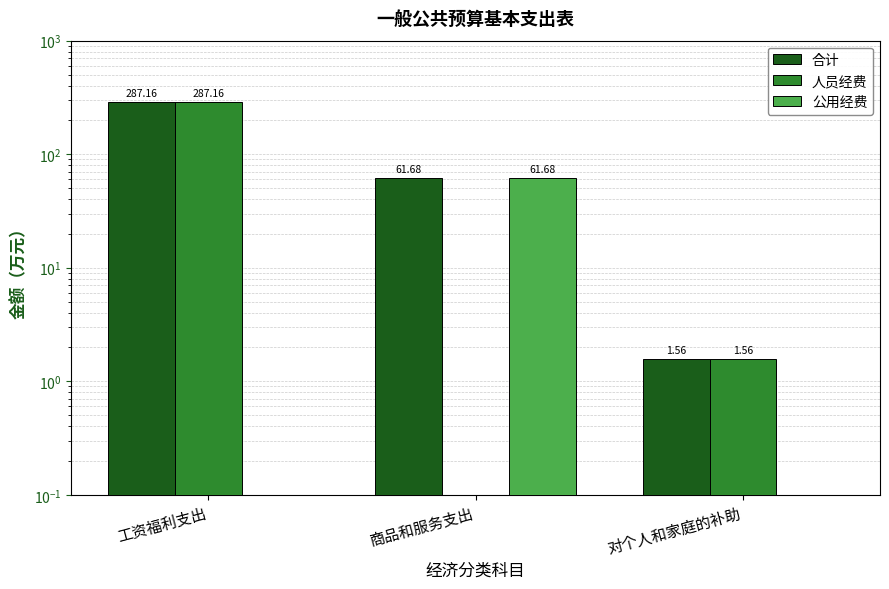

Rank the series by their average value, from highest to lowest.

合计, 人员经费, 公用经费